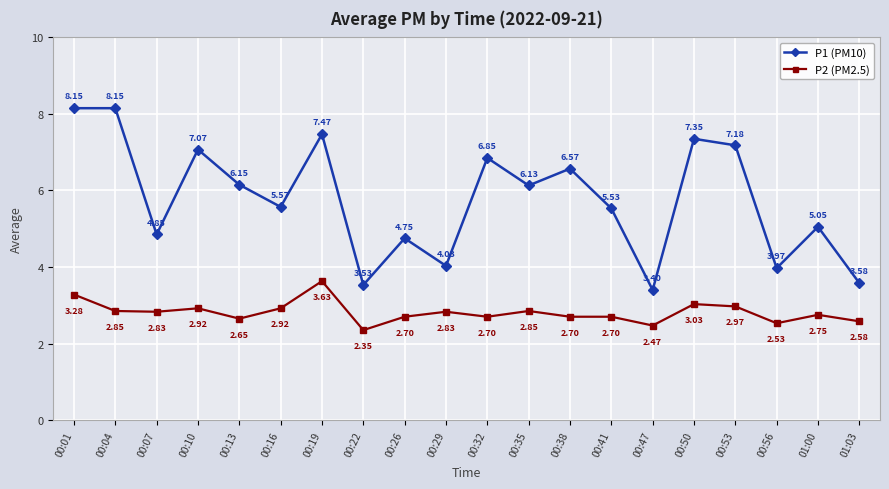

True or false: P1 (PM10) and P2 (PM2.5) cross at least once.

False